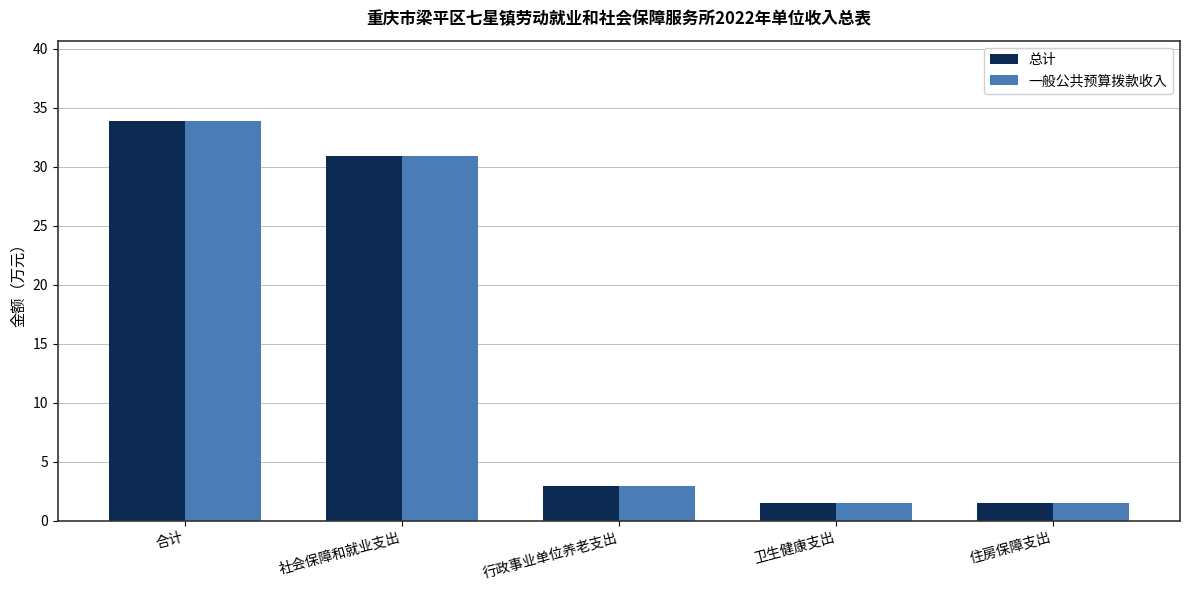

At which category is the sum across all series the highest?

合计